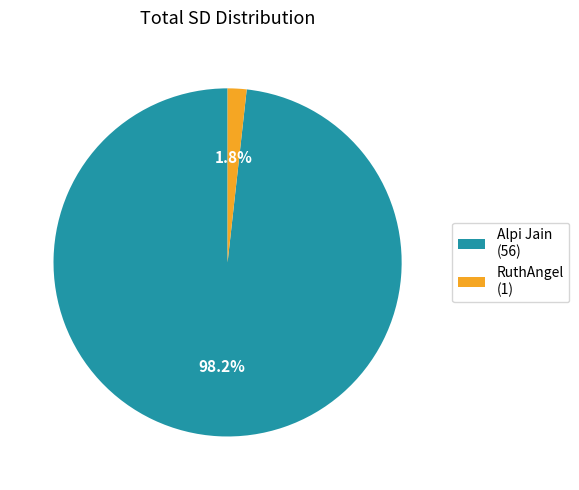

What is the smallest slice in the pie chart?

RuthAngel